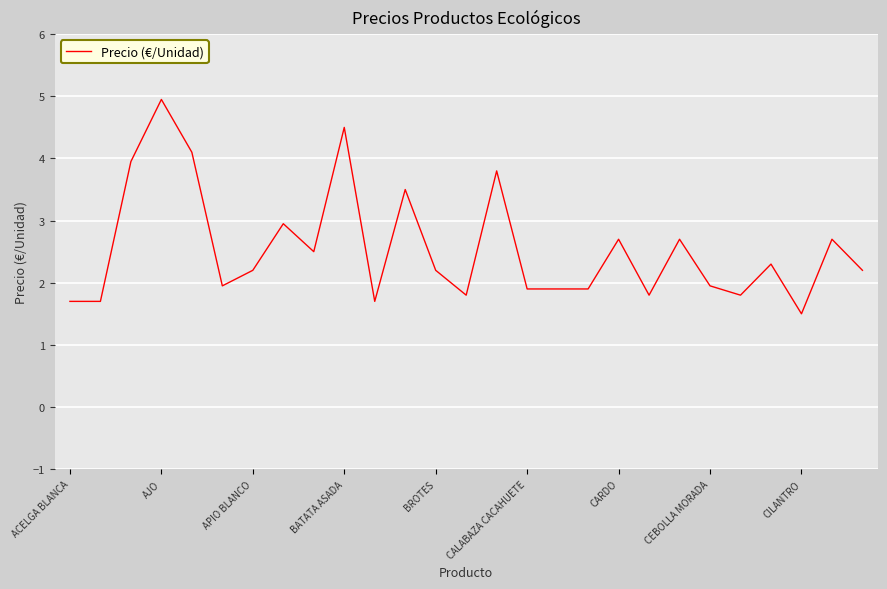

What is the greatest value displayed?

5.0